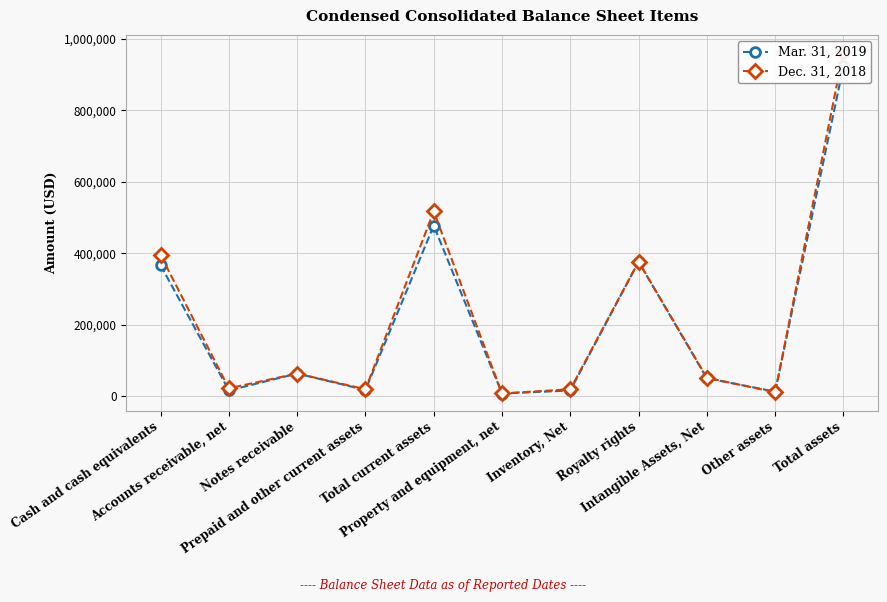

How many data points in Dec. 31, 2018 are above 51319?

5